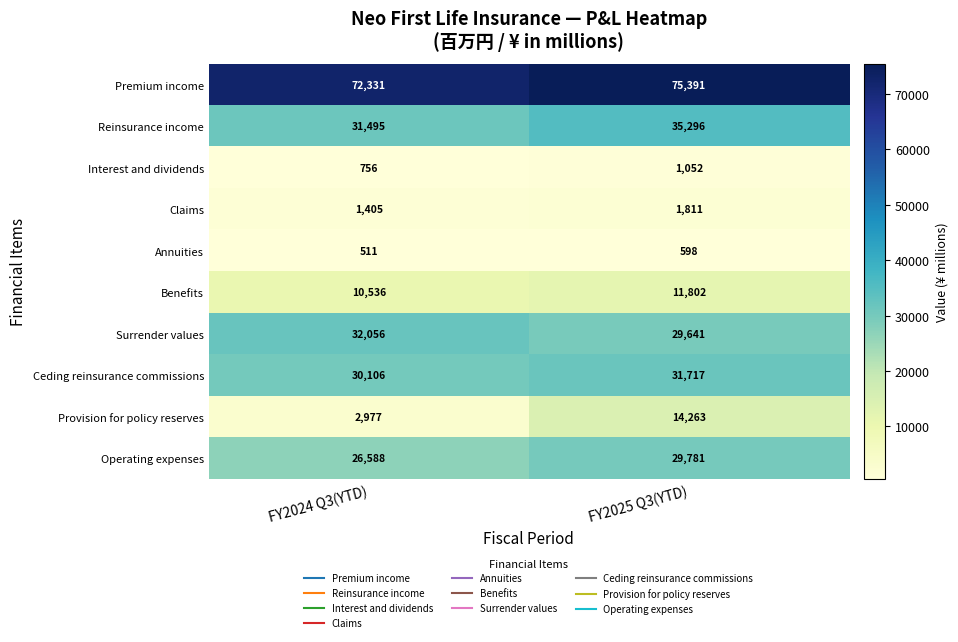

List the series in order of their peak value, highest first.

Premium income, Reinsurance income, Surrender values, Ceding reinsurance commissions, Operating expenses, Provision for policy reserves, Benefits, Claims, Interest and dividends, Annuities